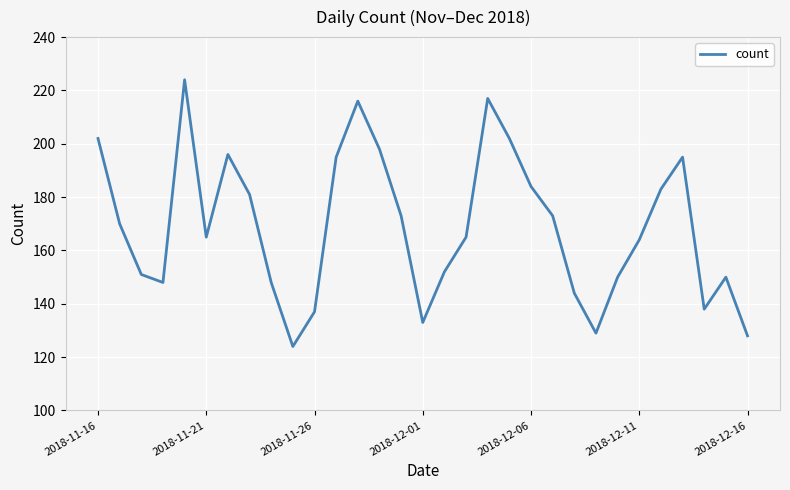

What is the greatest value displayed?

224